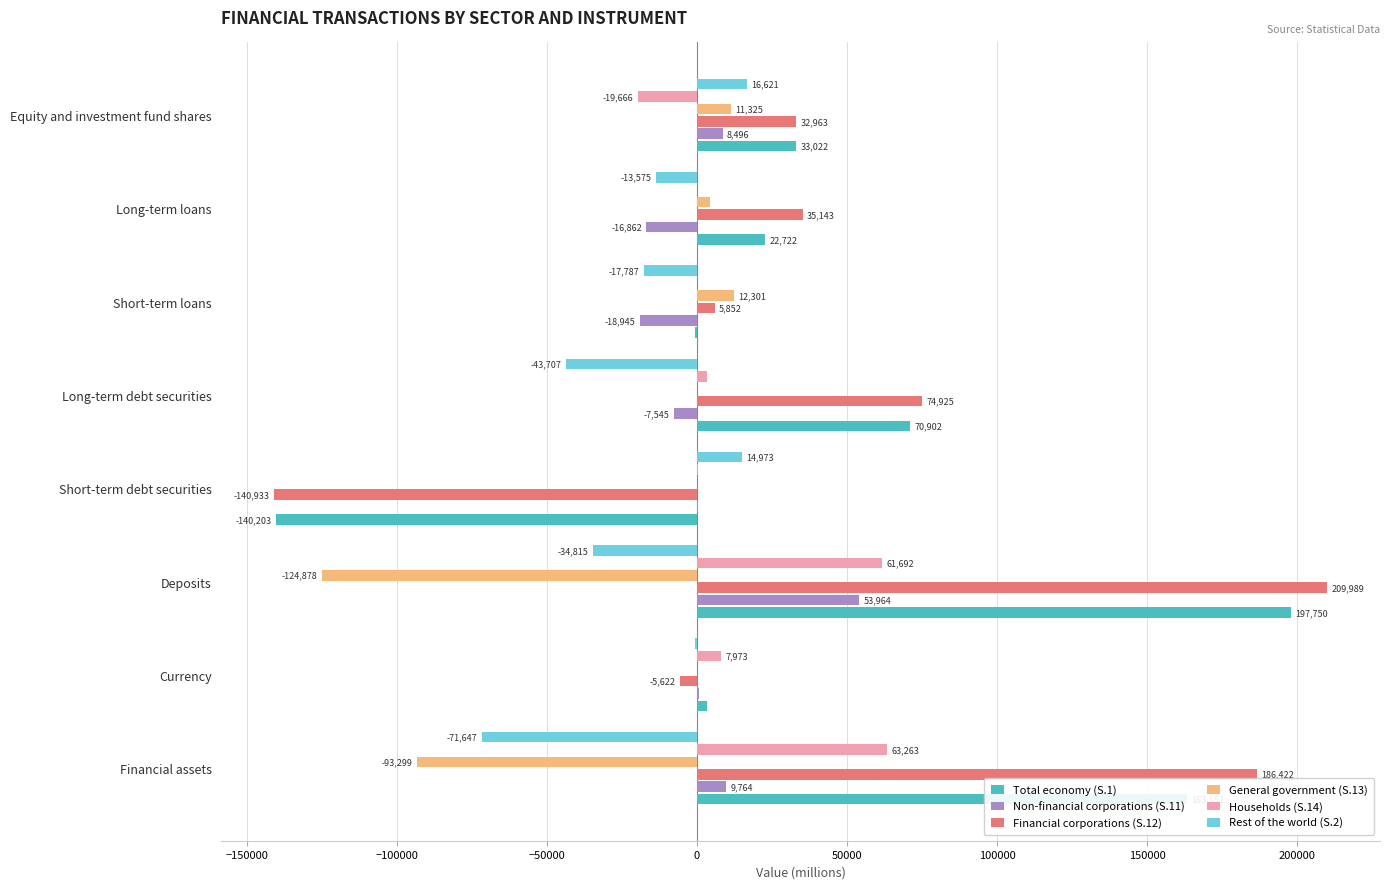

Where is Financial corporations (S.12) nearest to the value 34528?

Long-term loans